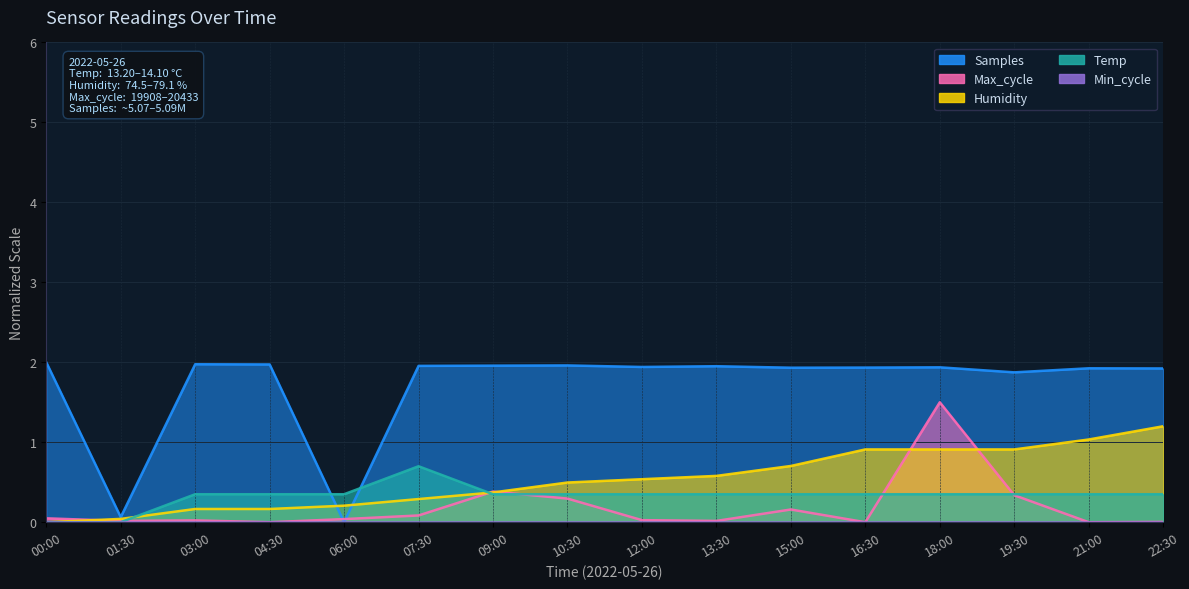

What position from the left is 09:00?

7